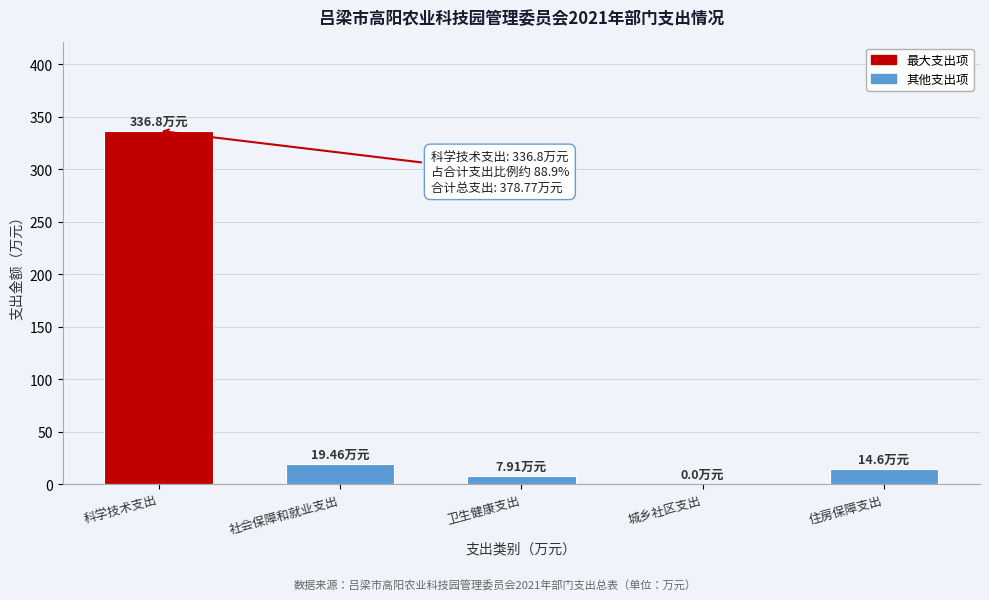

Which category has the highest value across all series?

科学技术支出